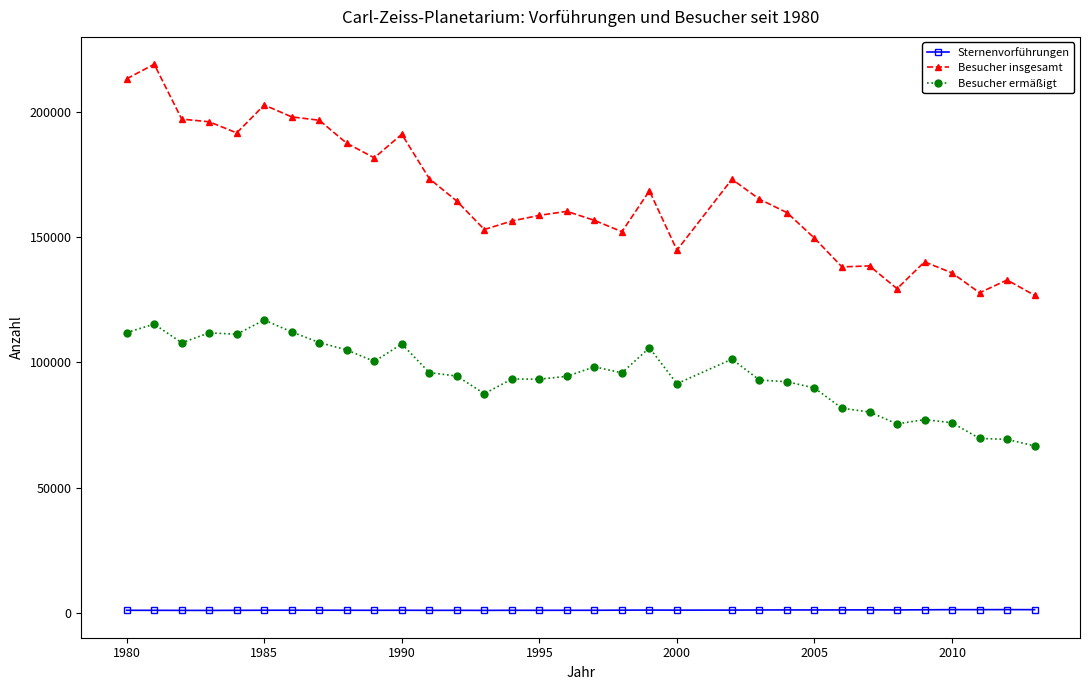

True or false: Besucher insgesamt and Besucher ermäßigt cross at least once.

False